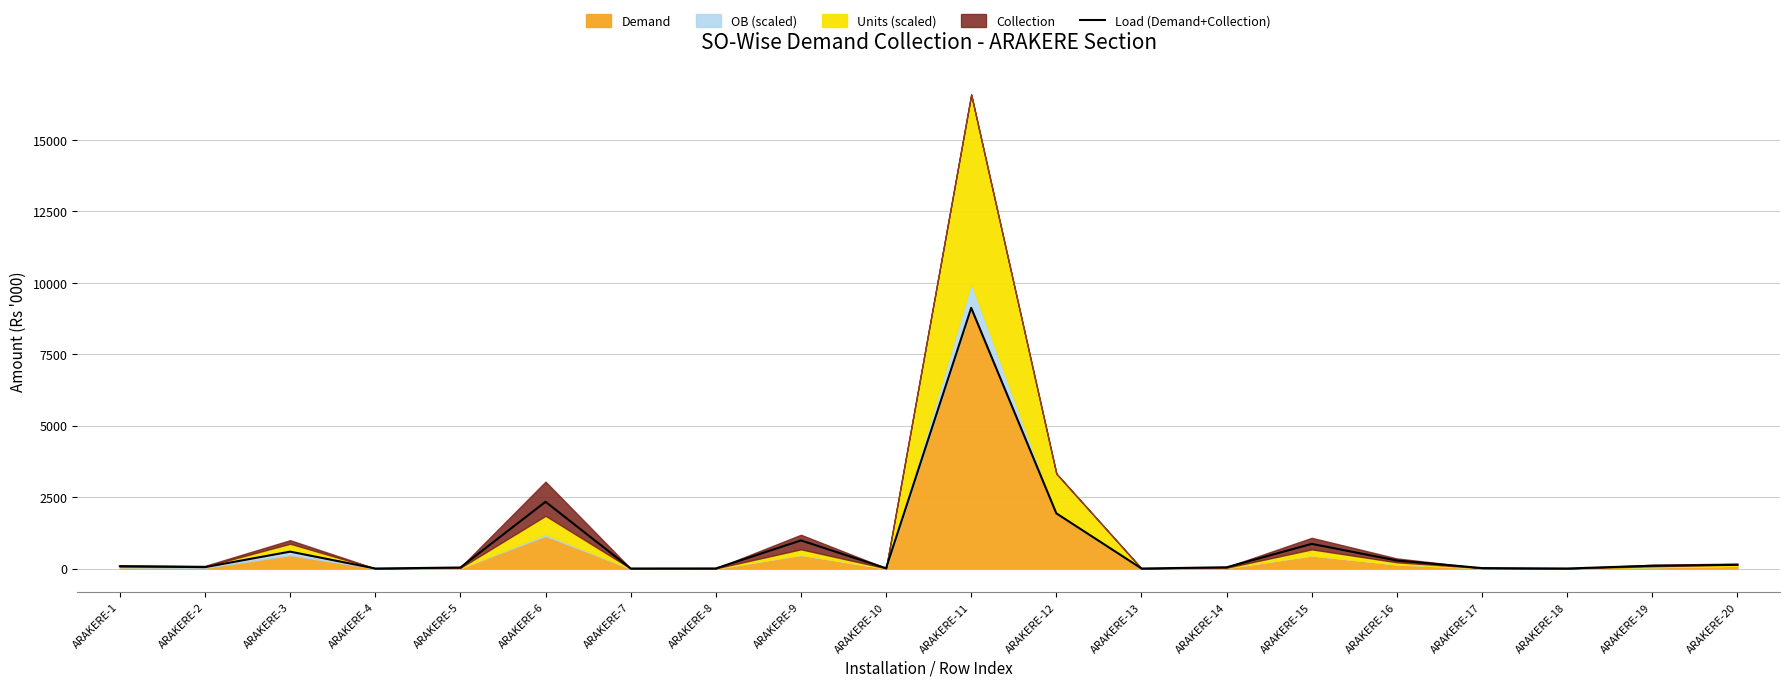

Which label corresponds to the smallest value in the chart?

ARAKERE-13